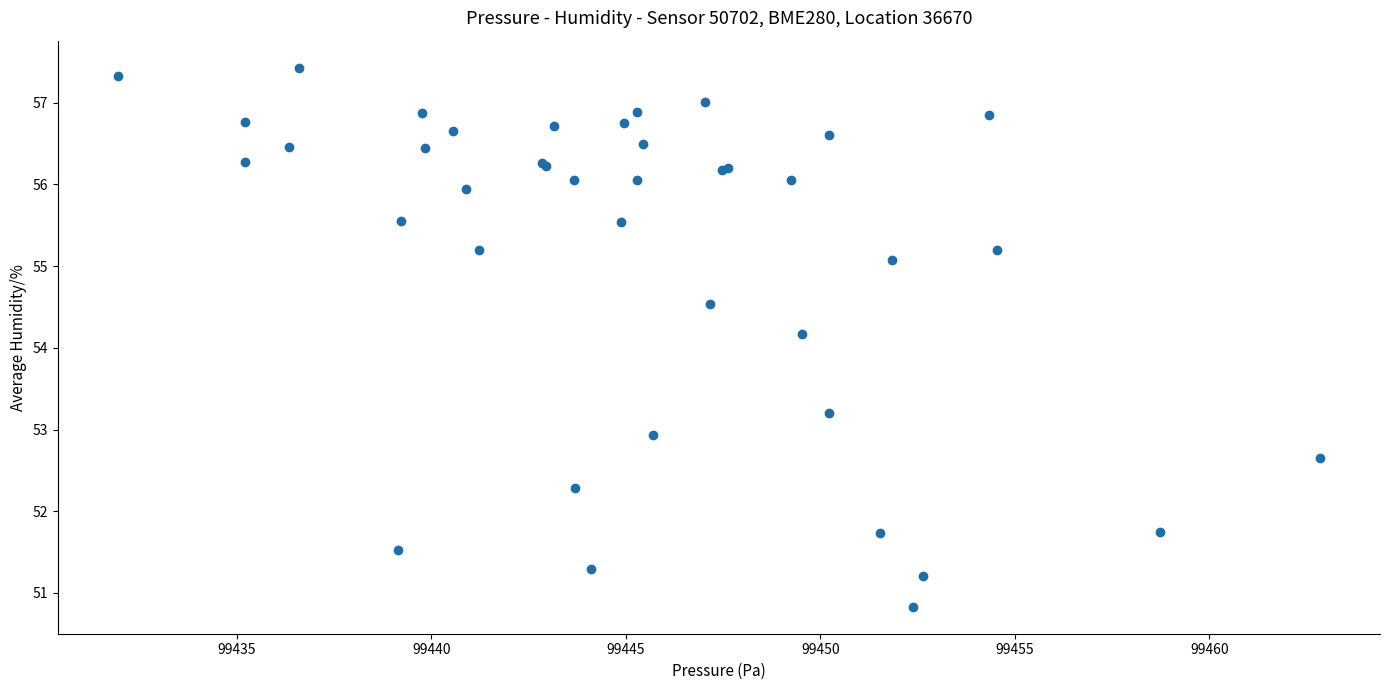

What Y value in the scatter plot is closest to 54?

54.2